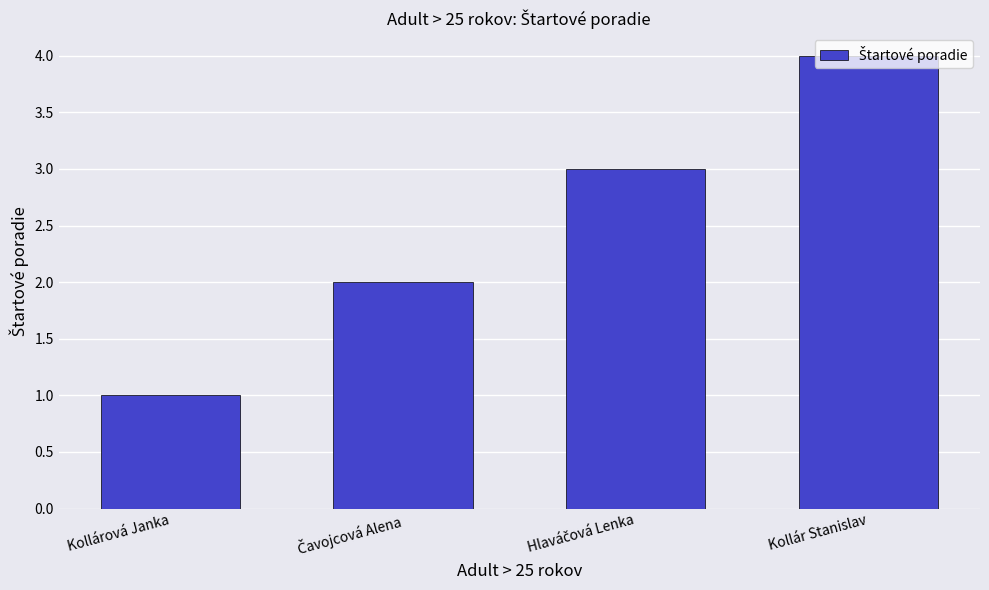

What is the minimum value shown in the chart?

1